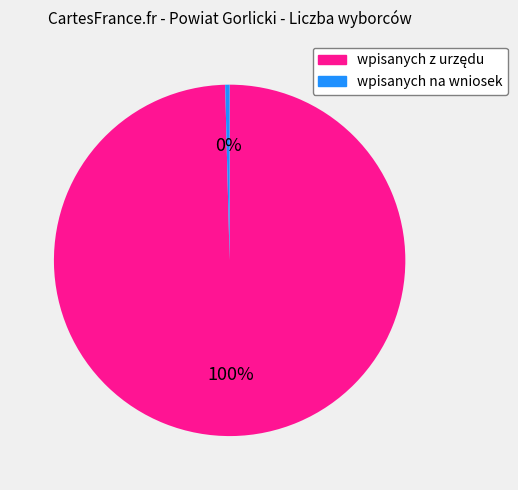

Is it true that wpisanych na wniosek is 0% of the pie?

True